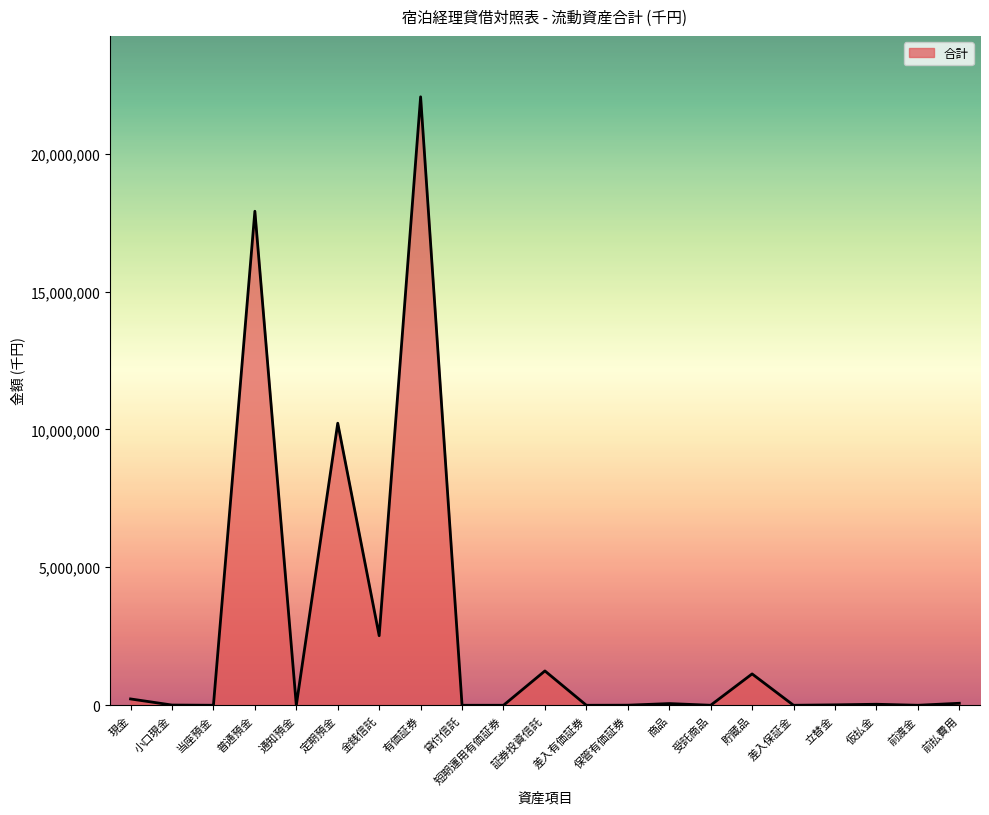

What is the average value?

2644318